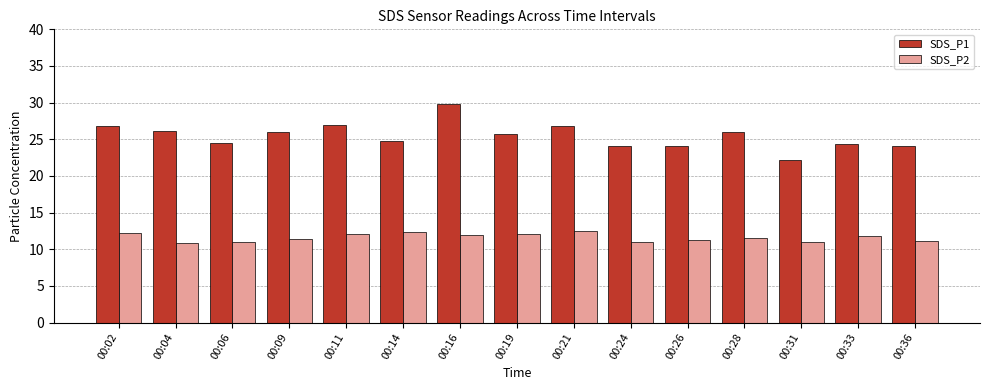

Rank the series by their average value, from highest to lowest.

SDS_P1, SDS_P2